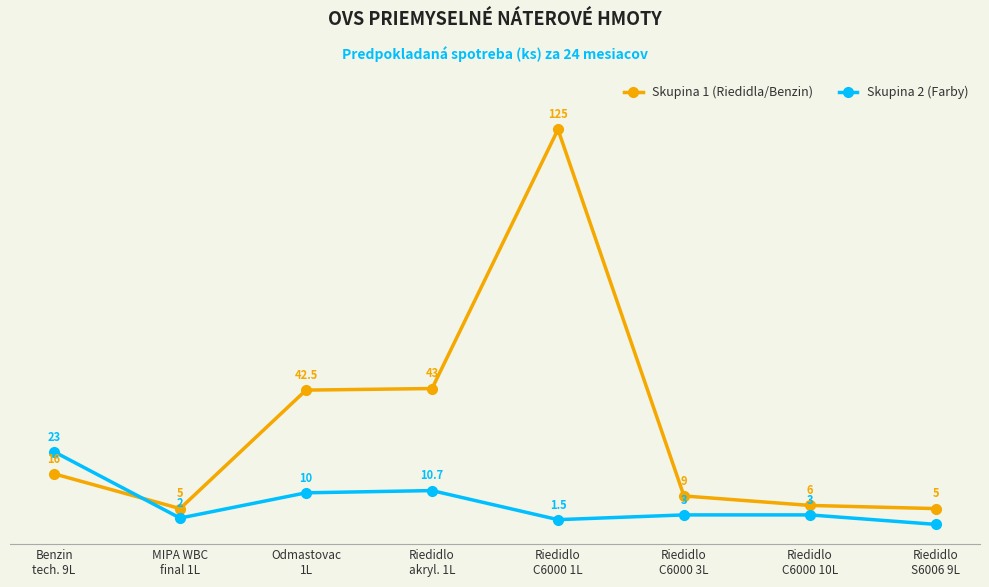

Is this an area chart (filled region under the line)?

No